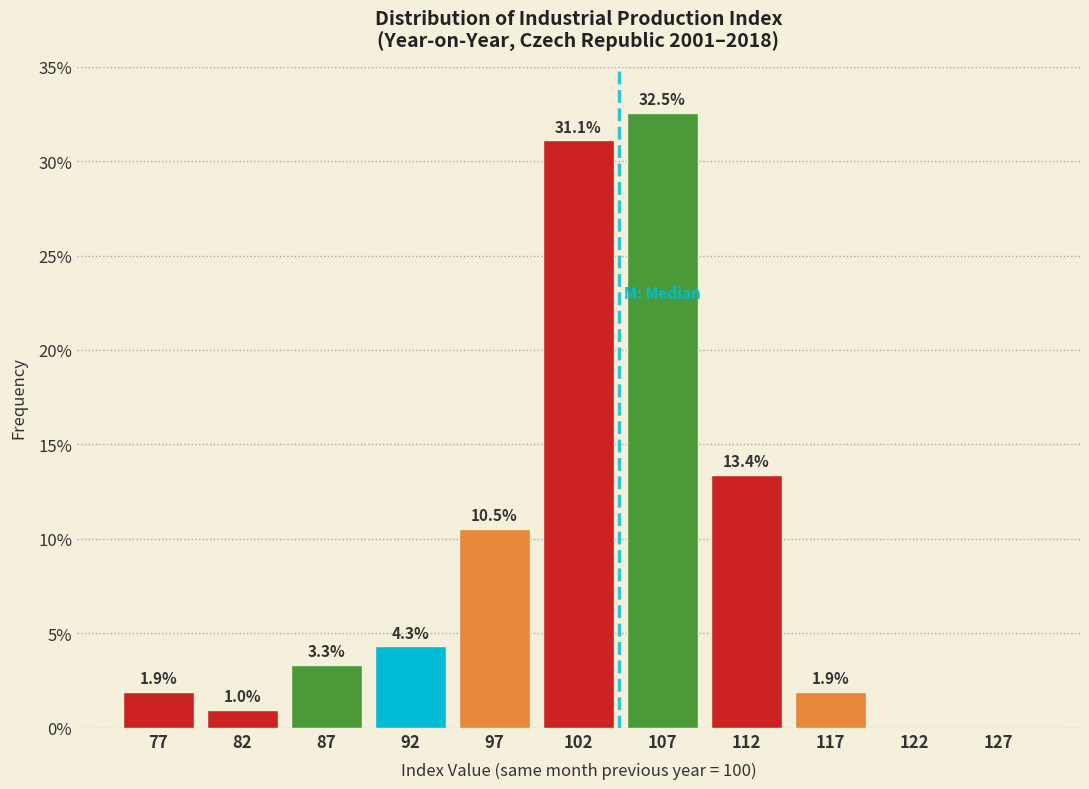

Which range on the x-axis has the tallest bar?

105 to 110